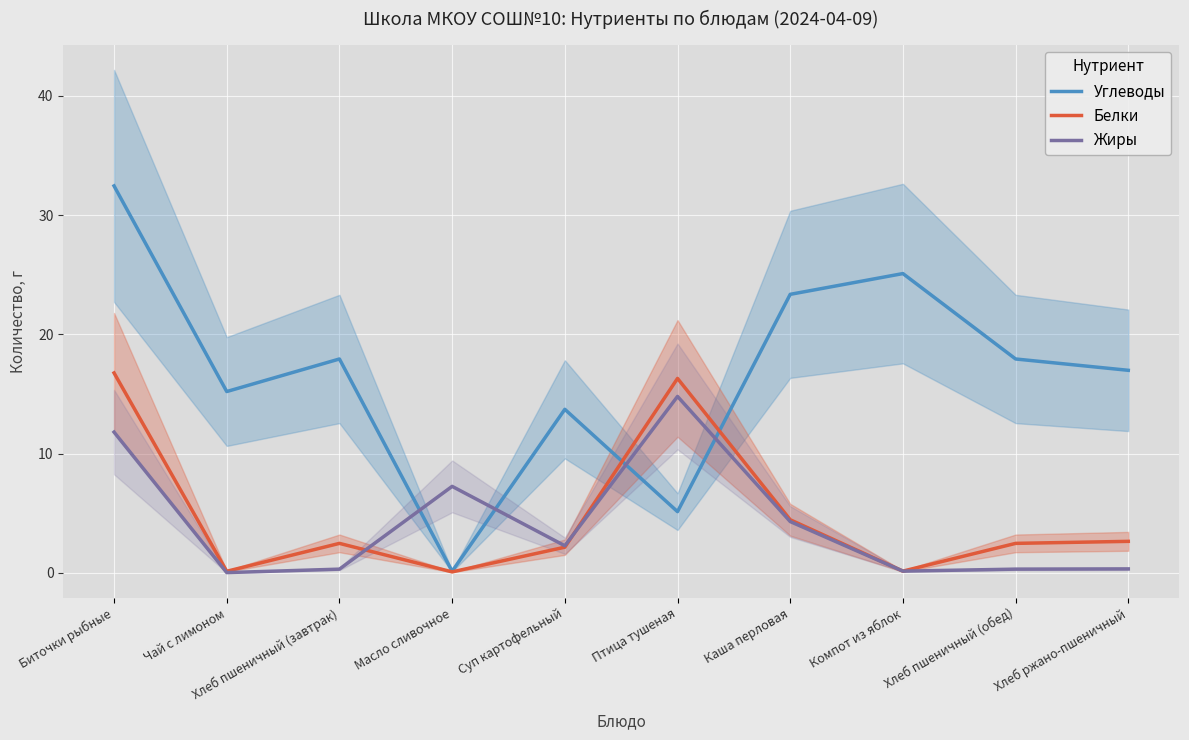

What value does the Жиры series have at Суп картофельный?

2.3